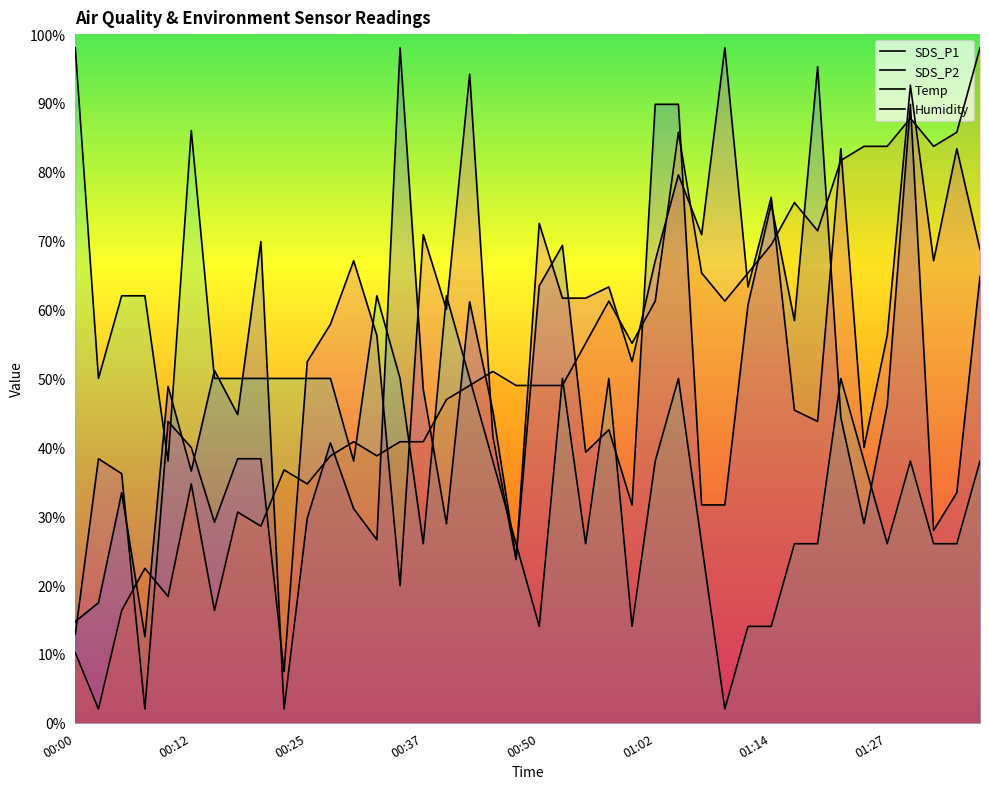

What is the difference between the maximum and minimum values in the Temp series?

96.0